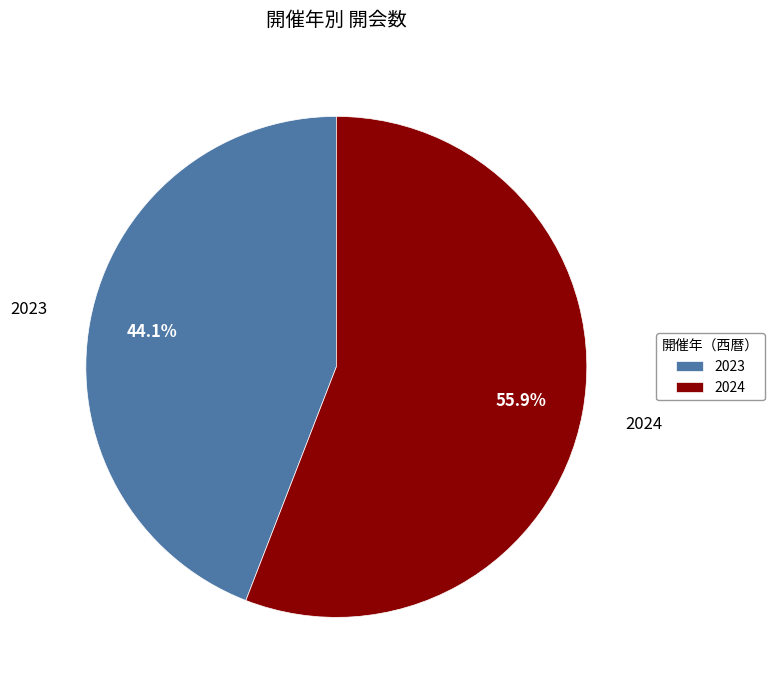

To the nearest percent, what percentage of the pie is 2024?

56%